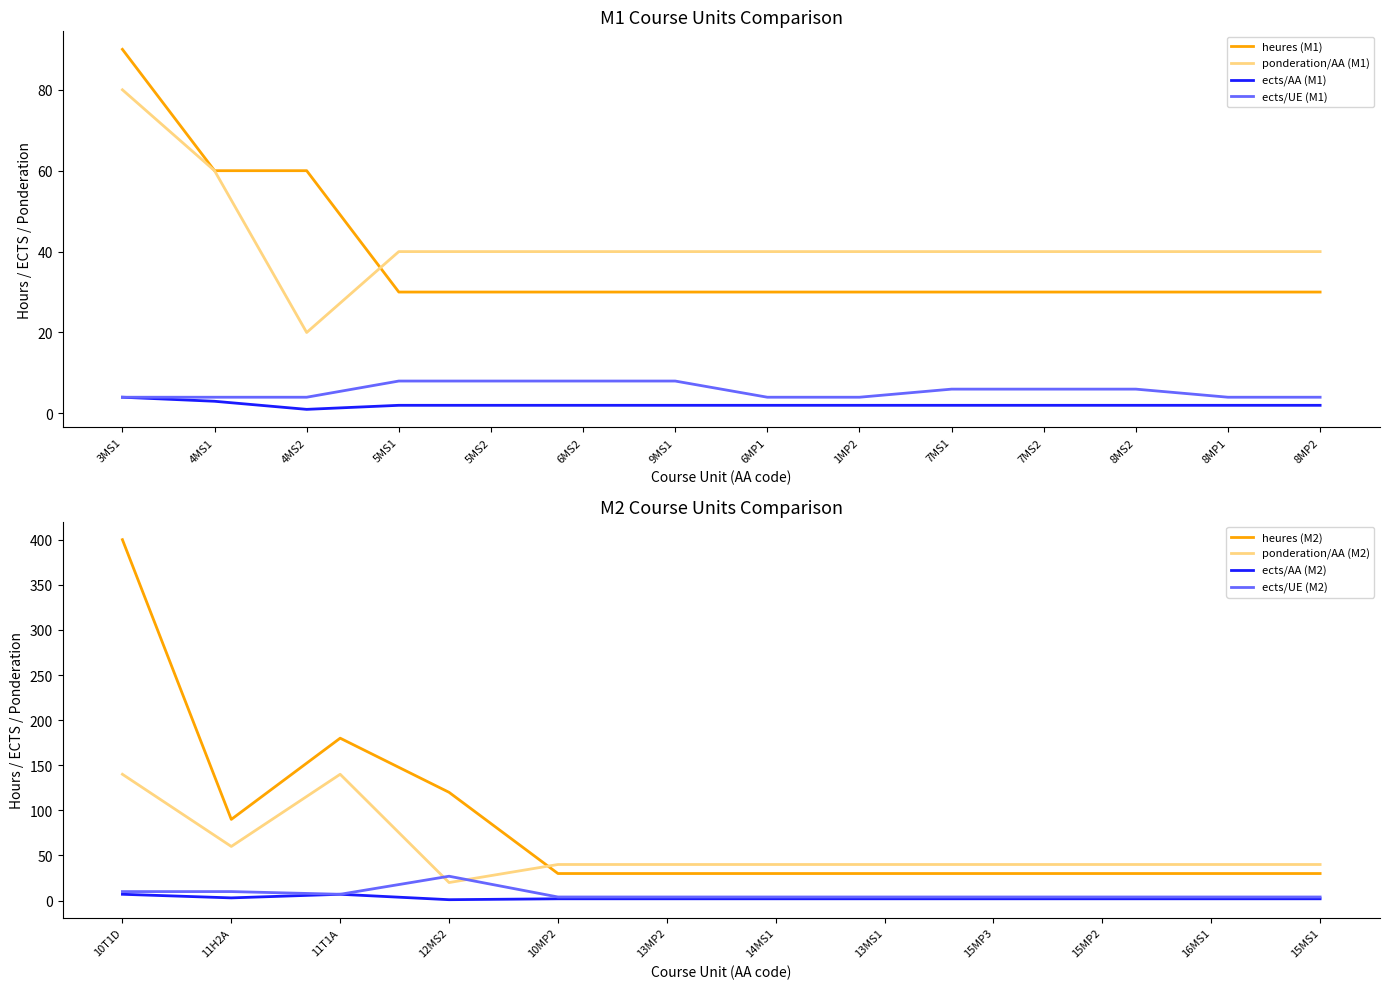

At which category does ects/AA (M1) reach its first local valley?

4MS2